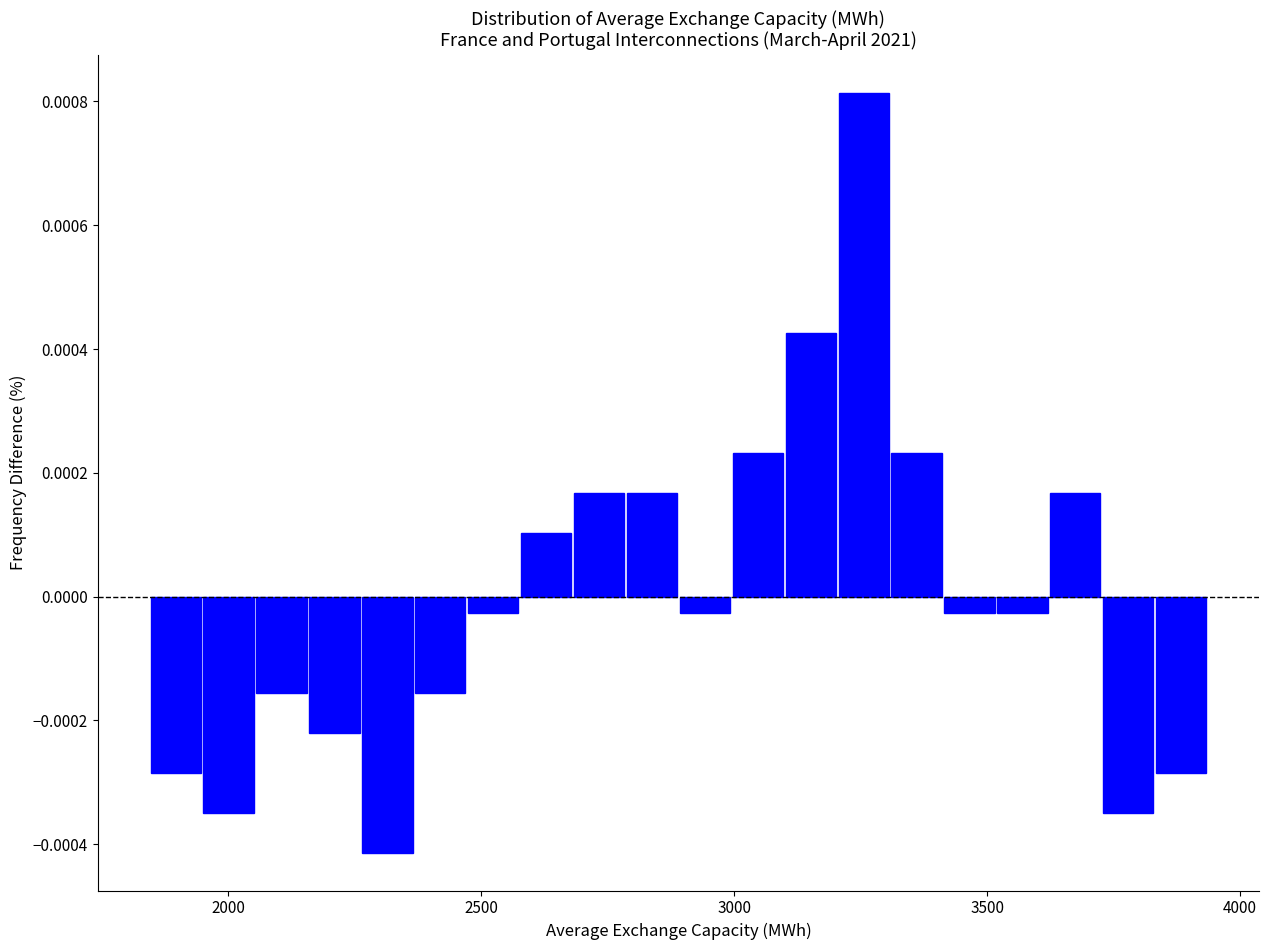

Read against the x-axis, roughly where is the centre of the tallest bar?

3250